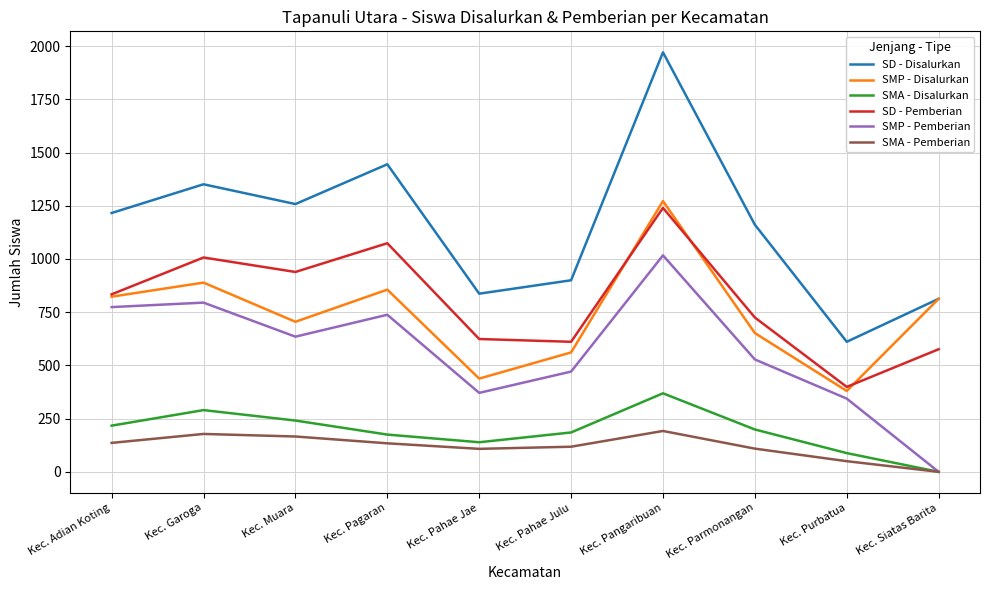

True or false: SMA - Disalurkan has a value of 103 at Kec. Parmonangan.

False